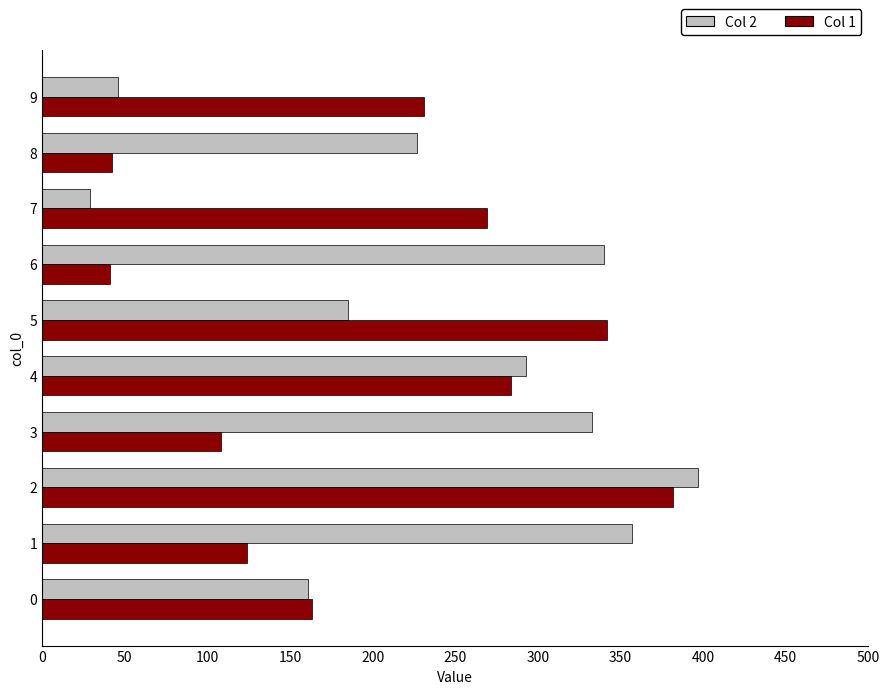

How many distinct data groups are displayed?

2